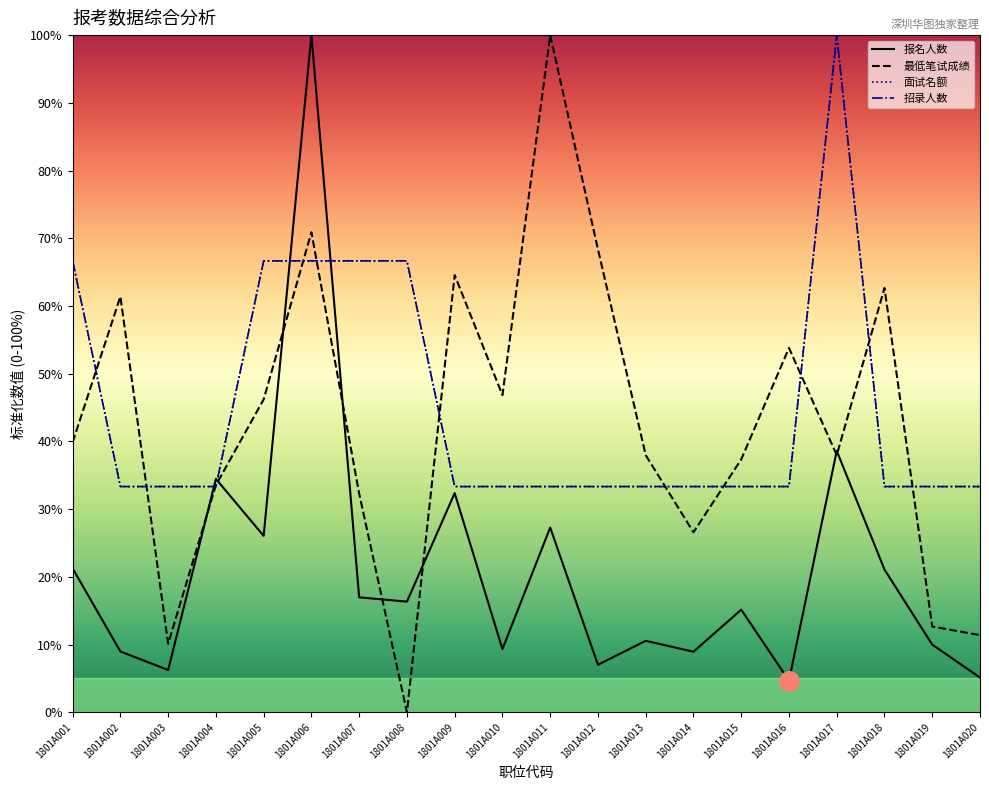

What is the difference between the maximum and second lowest values in the 最低笔试成绩 series?

89.9